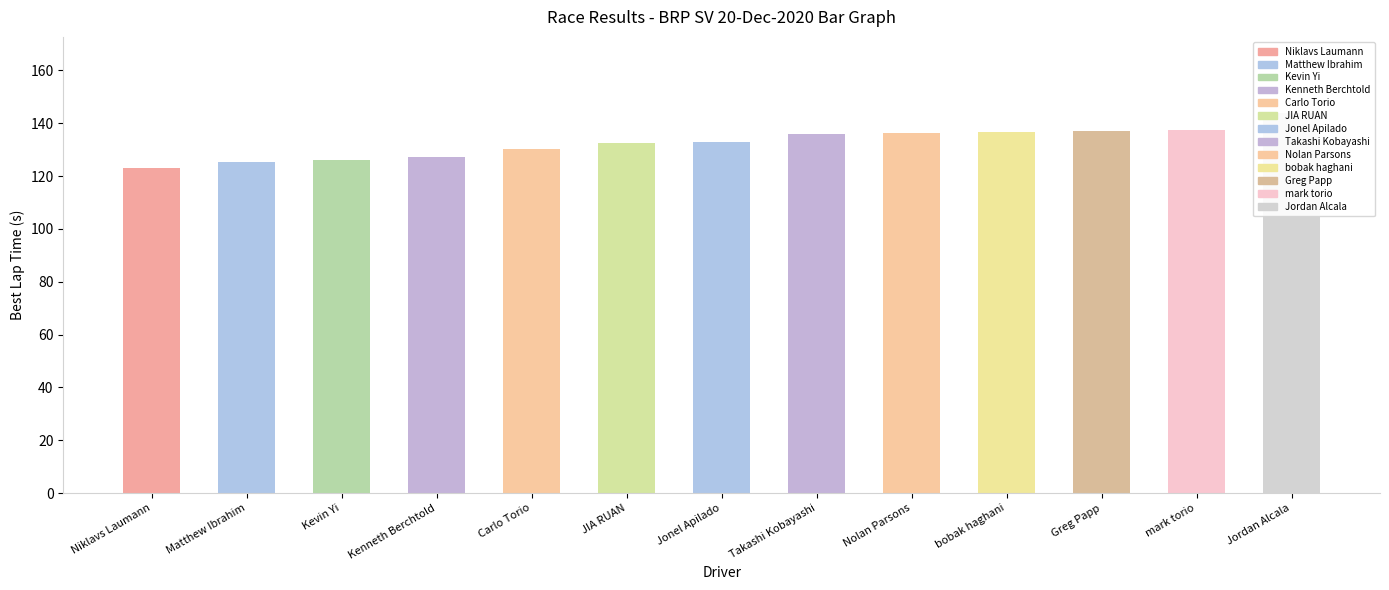

True or false: the data shows 240.5 at Nolan Parsons.

False